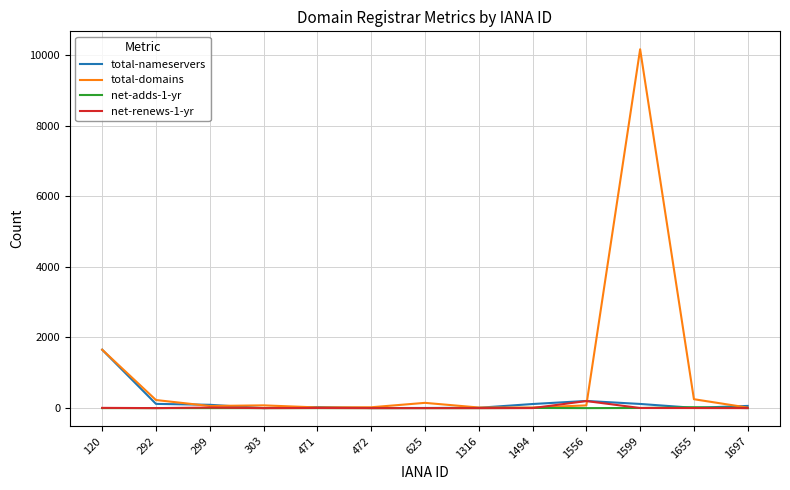

How many lines are shown in the chart?

4